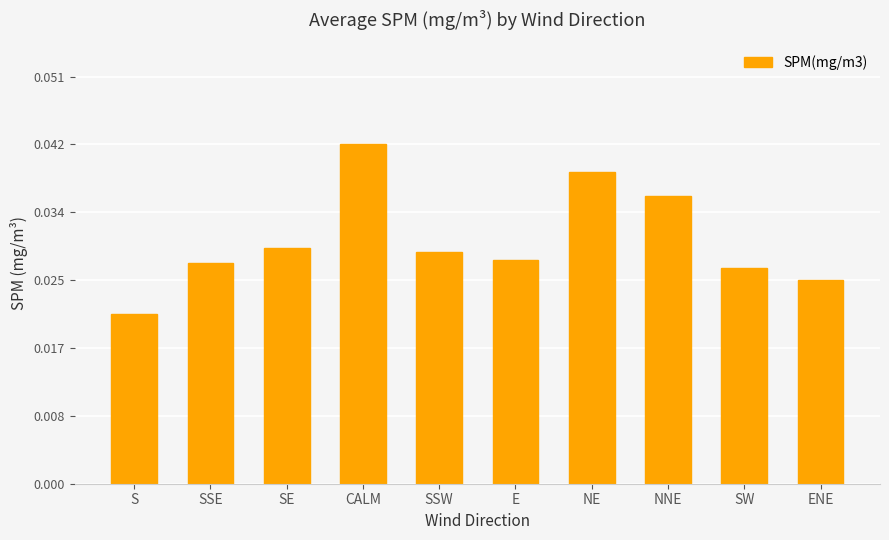

What is the label of the 7th bar from the left?

NE